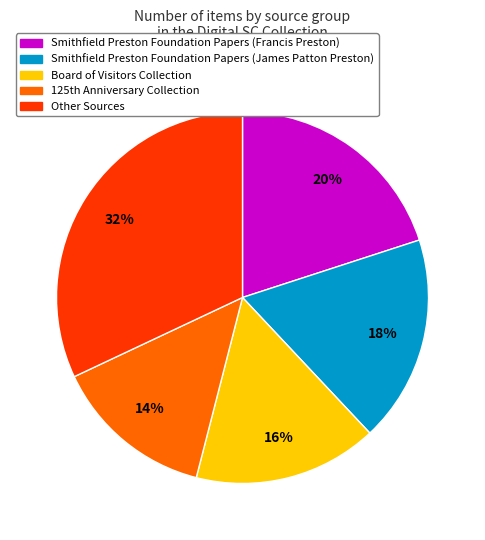

How many segments does this pie chart have?

5